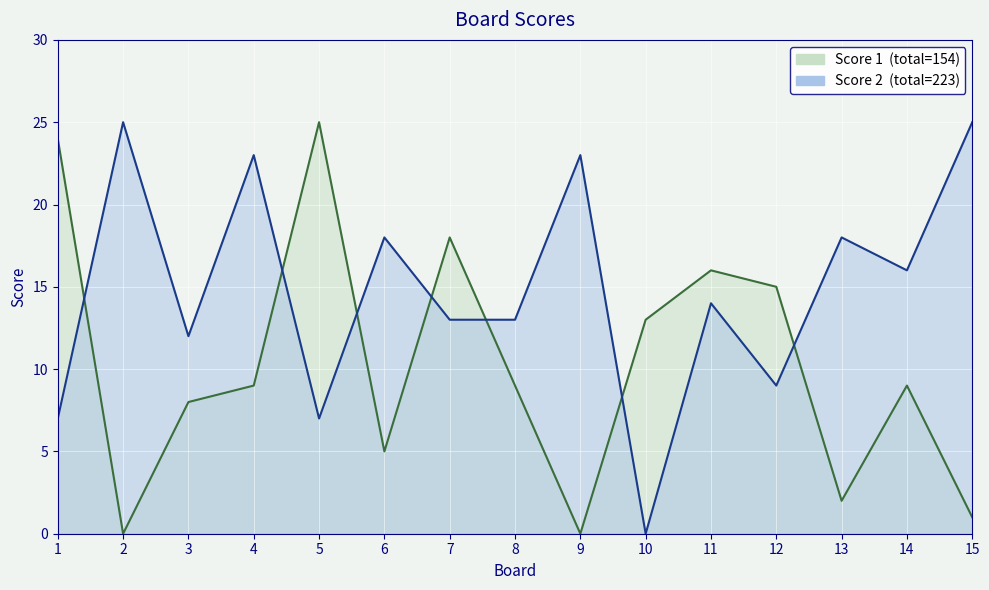

At which category does the chart reach its peak across all series?

5